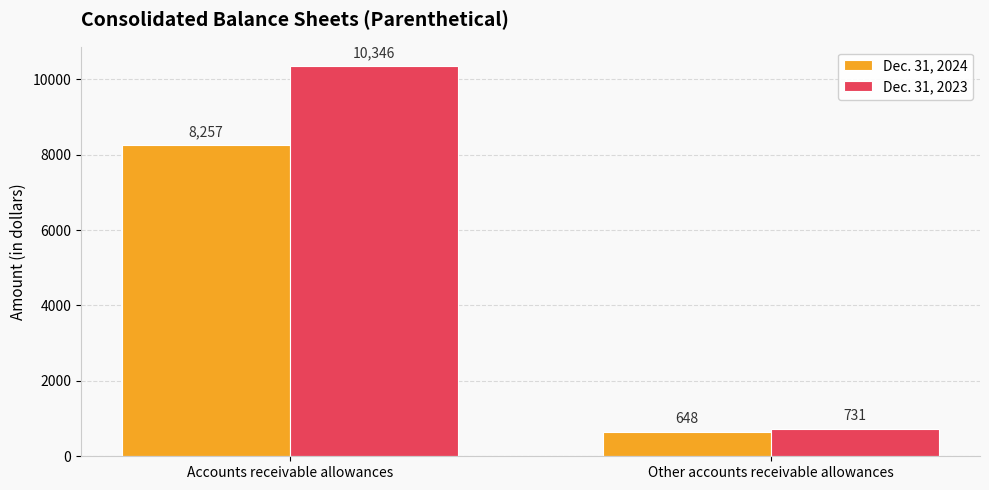

Is it true that Dec. 31, 2024 equals 8257 at Accounts receivable allowances?

True